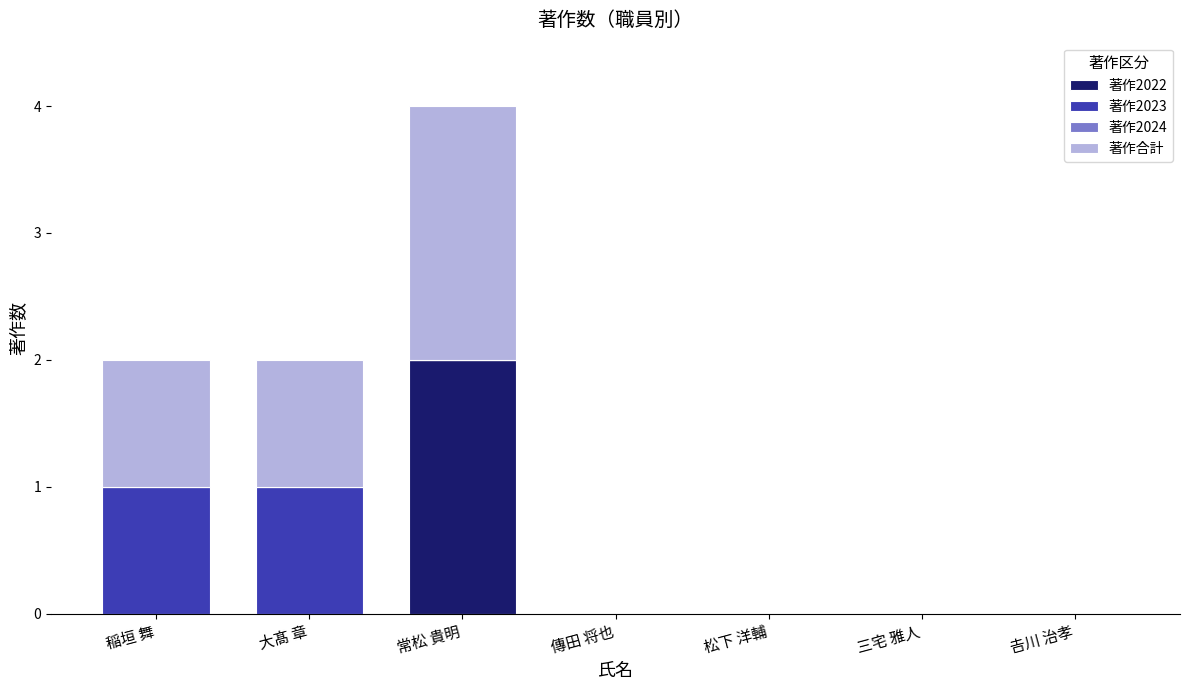

At which category is the sum across all series the highest?

常松 貴明